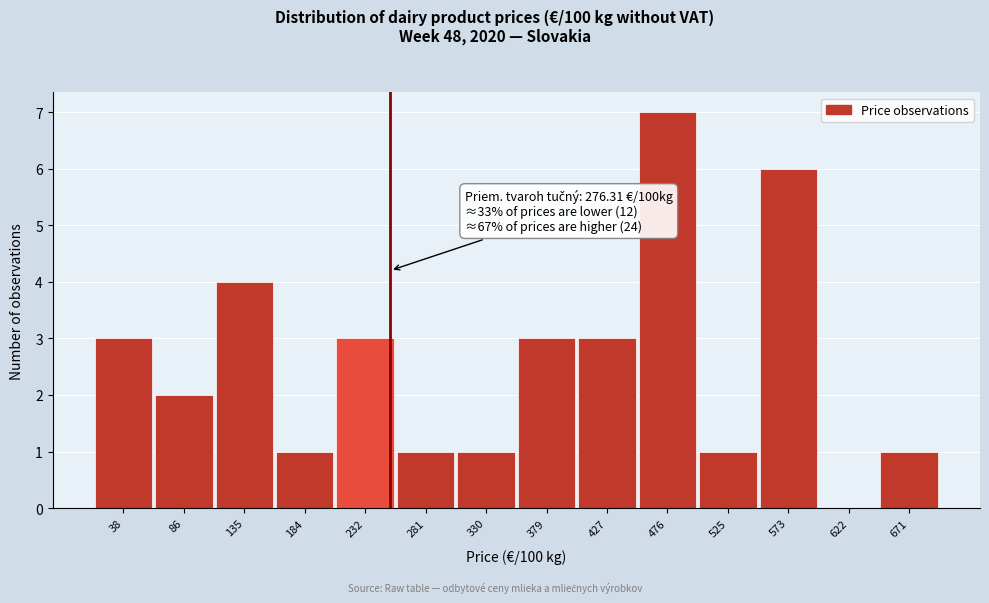

What is the maximum value shown in the chart?

7